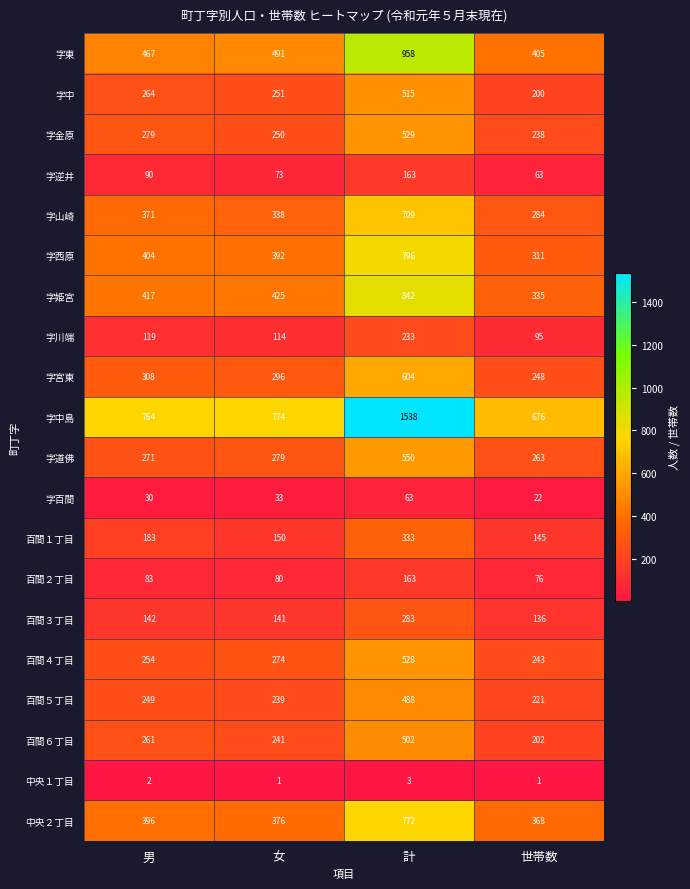

Which series has the largest range (max minus min)?

字中島